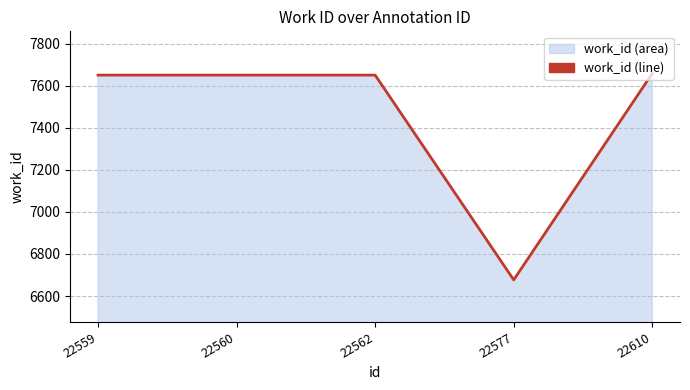

True or false: the data shows 7650 at 22562.

True